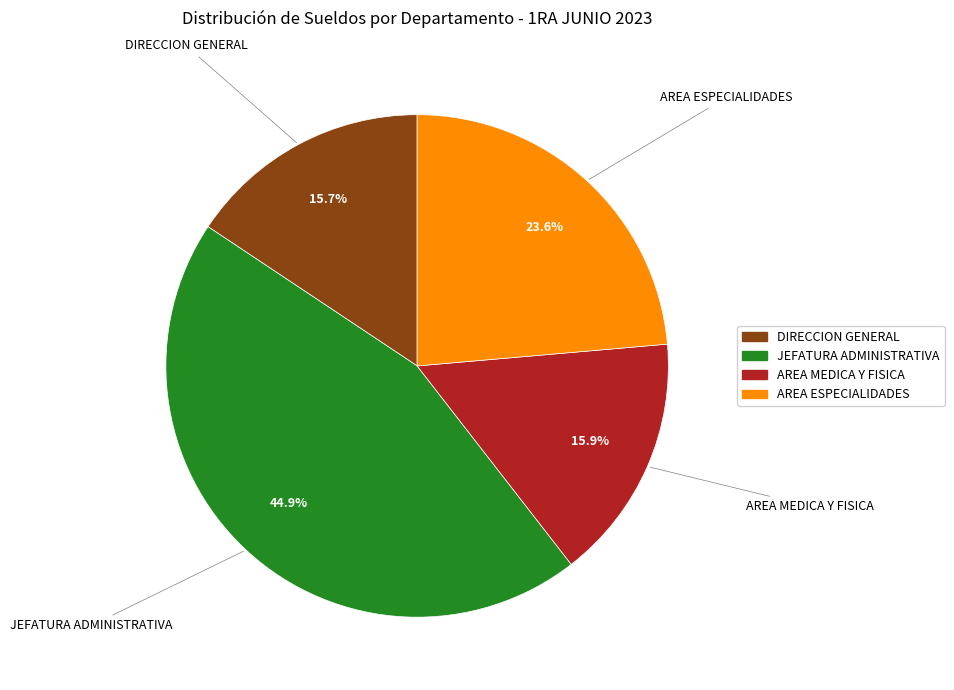

What is the ratio of the value at AREA MEDICA Y FISICA to the value at AREA ESPECIALIDADES?

0.7